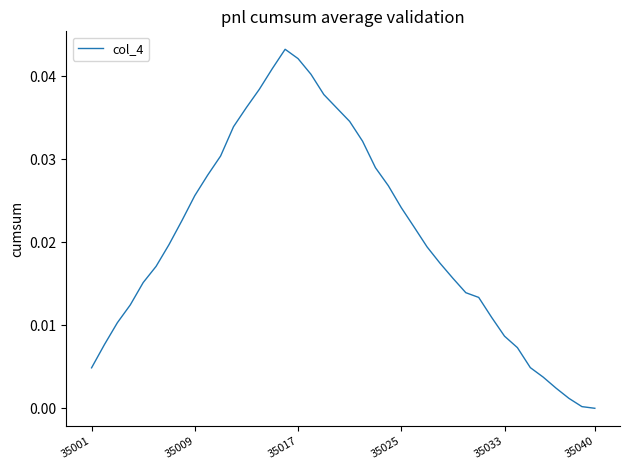

True or false: there are more than 0 points higher than both neighbors.

True